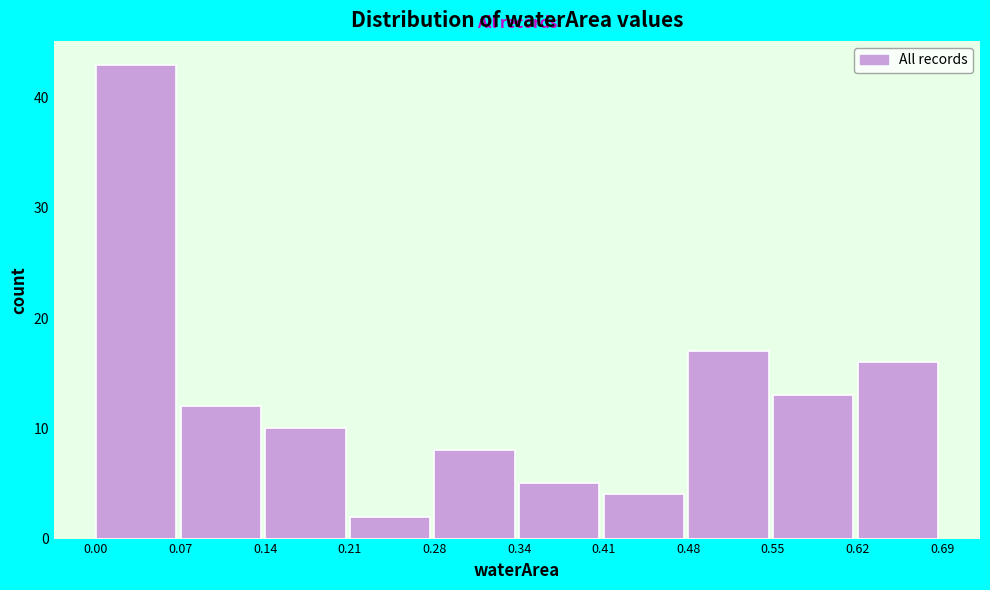

What is the height of the bar covering 0.28 to 0.34 on the x-axis? The values are not printed on the chart, so give them approximately, as read against the axis.

8